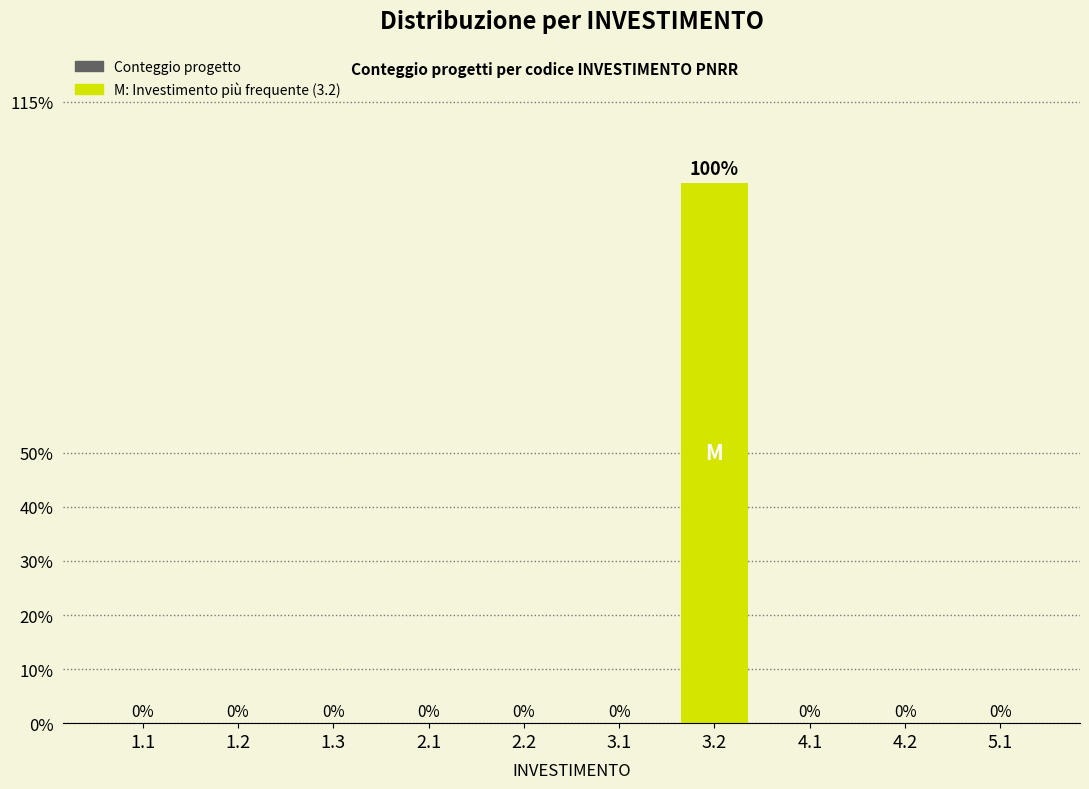

Reading left to right, what are all the values shown in this chart?

1.1=0	1.2=0	1.3=0	2.1=0	2.2=0	3.1=0	3.2=100	4.1=0	4.2=0	5.1=0